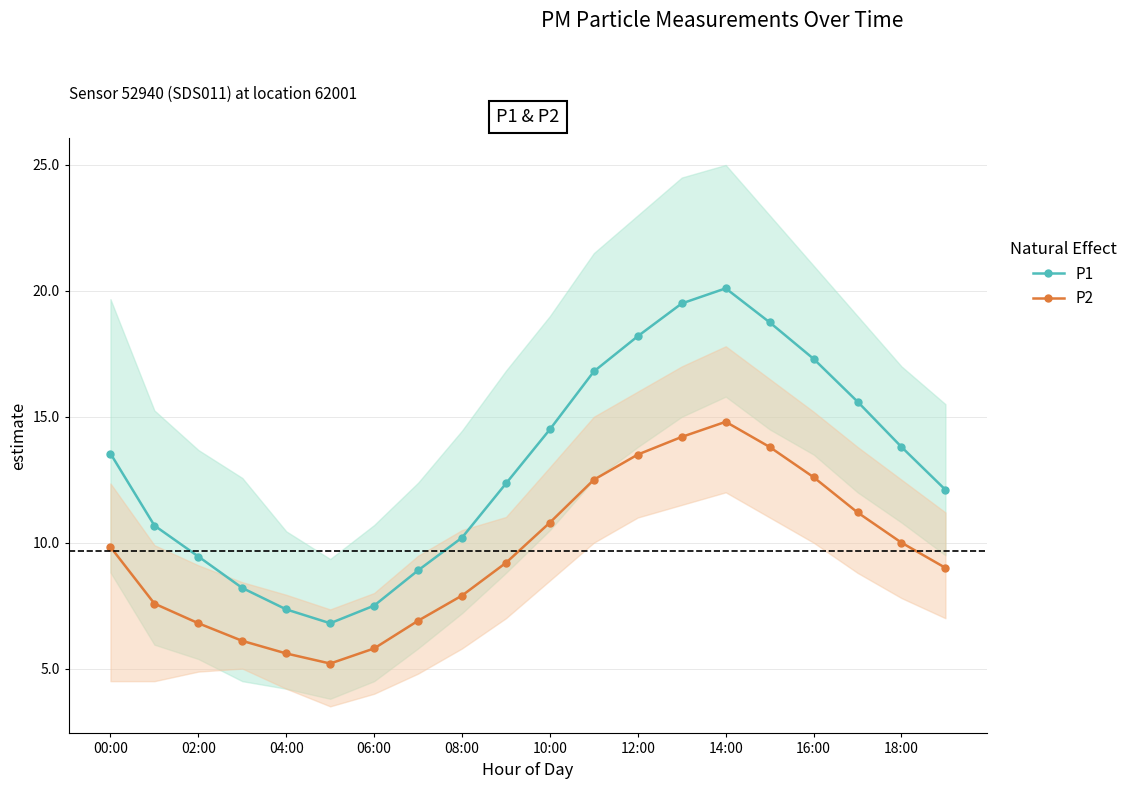

What is the label of the 14th point from the left?

13